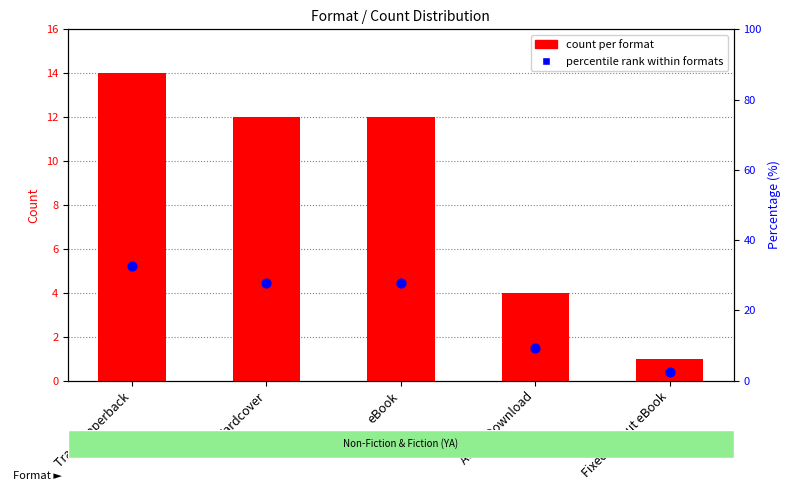

At how many categories does at least one series exceed 24?

3